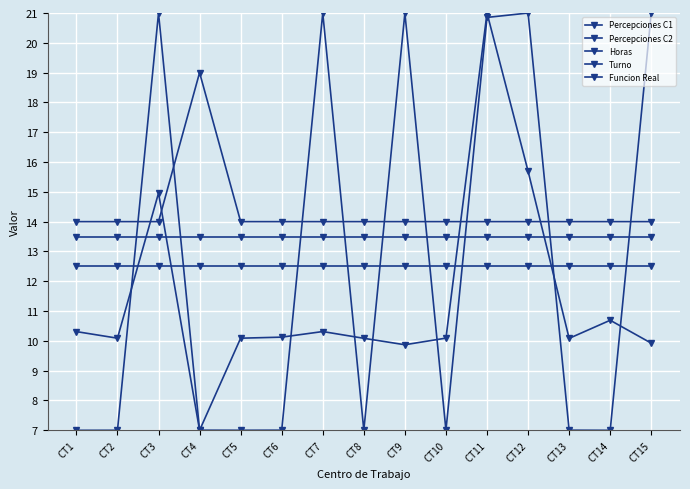

Reading left to right, list all the values displayed in this chart.

Percepciones C1: CT1=10.3	CT2=10.1	CT3=15.0	CT4=7.0	CT5=10.1	CT6=10.1	CT7=10.3	CT8=10.1	CT9=9.9	CT10=10.1	CT11=21.0	CT12=15.7	CT13=10.1	CT14=10.7	CT15=9.9
Percepciones C2: CT1=14.0	CT2=14.0	CT3=14.0	CT4=19.0	CT5=14.0	CT6=14.0	CT7=14.0	CT8=14.0	CT9=14.0	CT10=14.0	CT11=14.0	CT12=14.0	CT13=14.0	CT14=14.0	CT15=14.0
Horas: CT1=12.5	CT2=12.5	CT3=12.5	CT4=12.5	CT5=12.5	CT6=12.5	CT7=12.5	CT8=12.5	CT9=12.5	CT10=12.5	CT11=12.5	CT12=12.5	CT13=12.5	CT14=12.5	CT15=12.5
Turno: CT1=13.5	CT2=13.5	CT3=13.5	CT4=13.5	CT5=13.5	CT6=13.5	CT7=13.5	CT8=13.5	CT9=13.5	CT10=13.5	CT11=13.5	CT12=13.5	CT13=13.5	CT14=13.5	CT15=13.5
Funcion Real: CT1=7.0	CT2=7.0	CT3=21.0	CT4=7.0	CT5=7.0	CT6=7.0	CT7=21.0	CT8=7.0	CT9=21.0	CT10=7.0	CT11=20.9	CT12=21.0	CT13=7.0	CT14=7.0	CT15=21.0